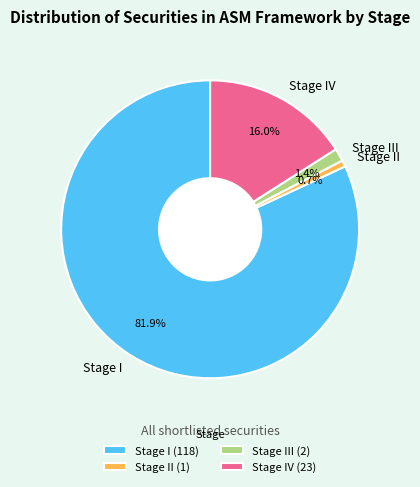

Combined, do Stage IV and Stage I account for over 50%?

Yes